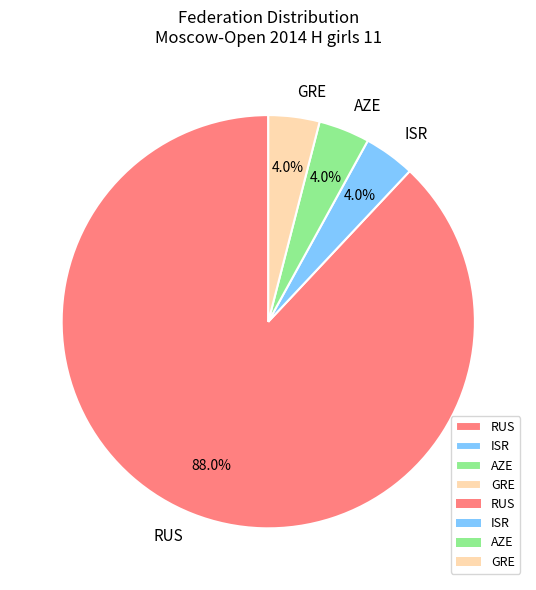

Do GRE and RUS together represent more than half of the pie?

Yes